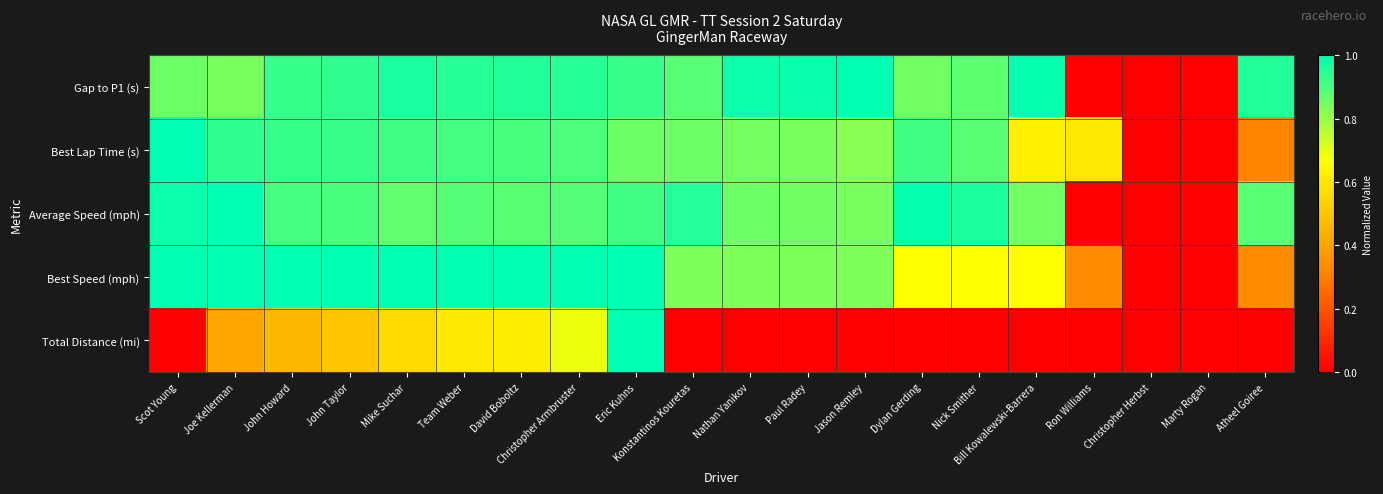

Between Team Weber and Christopher Herbst, which series saw the biggest shift?

Best Speed (mph)